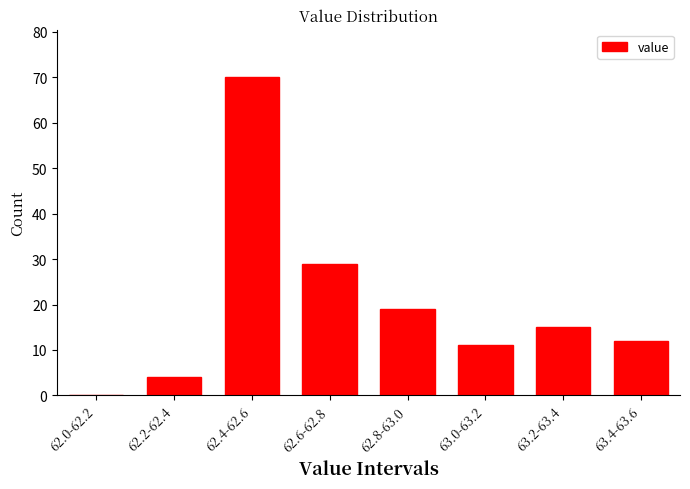

Reading left to right, extract all data points from this chart.

62.0-62.2=0	62.2-62.4=4	62.4-62.6=70	62.6-62.8=29	62.8-63.0=19	63.0-63.2=11	63.2-63.4=15	63.4-63.6=12